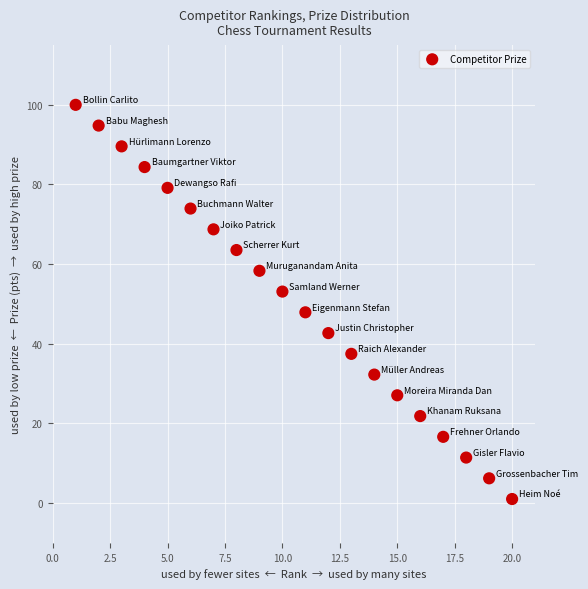

What is the range of X values (max minus min)?

19.0